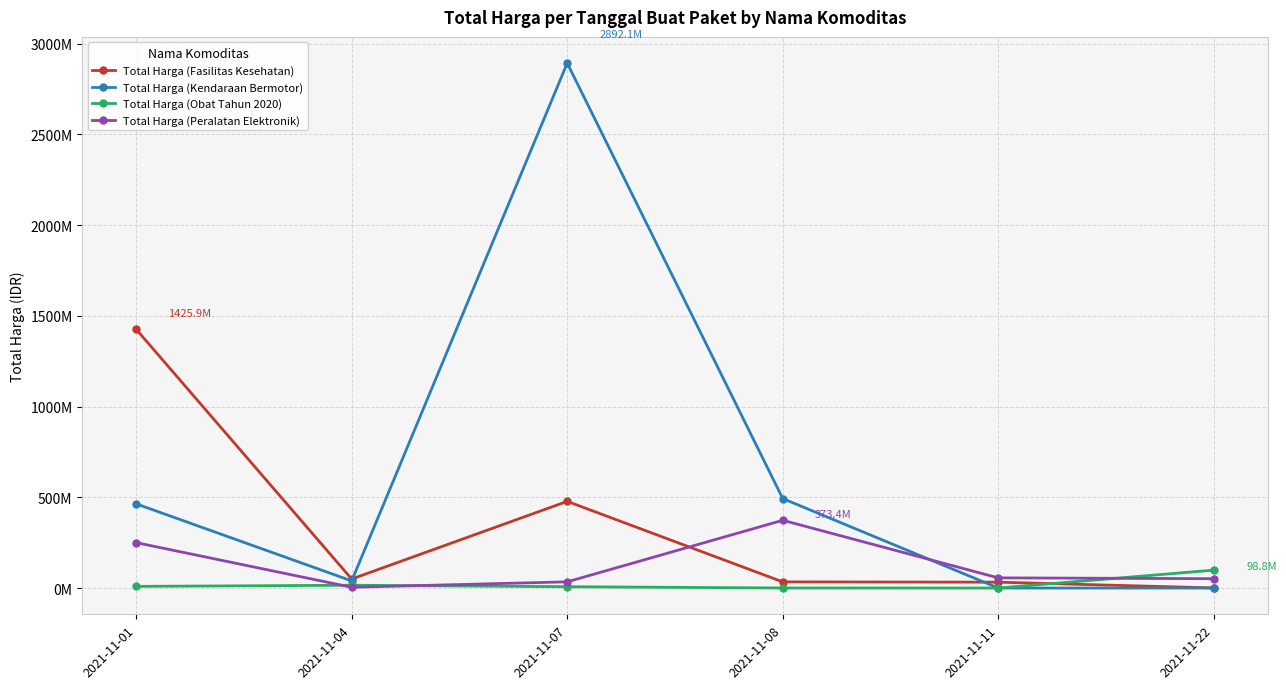

At which label does Total Harga (Peralatan Elektronik) reach its peak?

2021-11-08